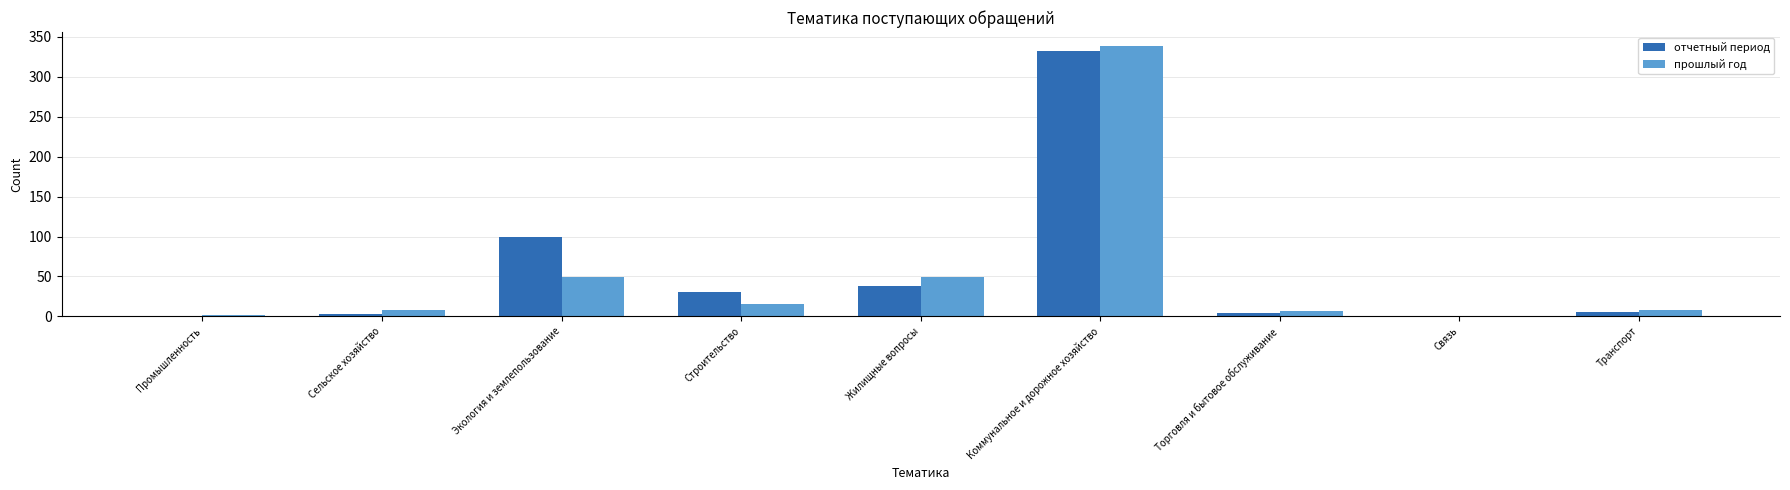

True or false: отчетный период has a value of 38 at Жилищные вопросы.

True